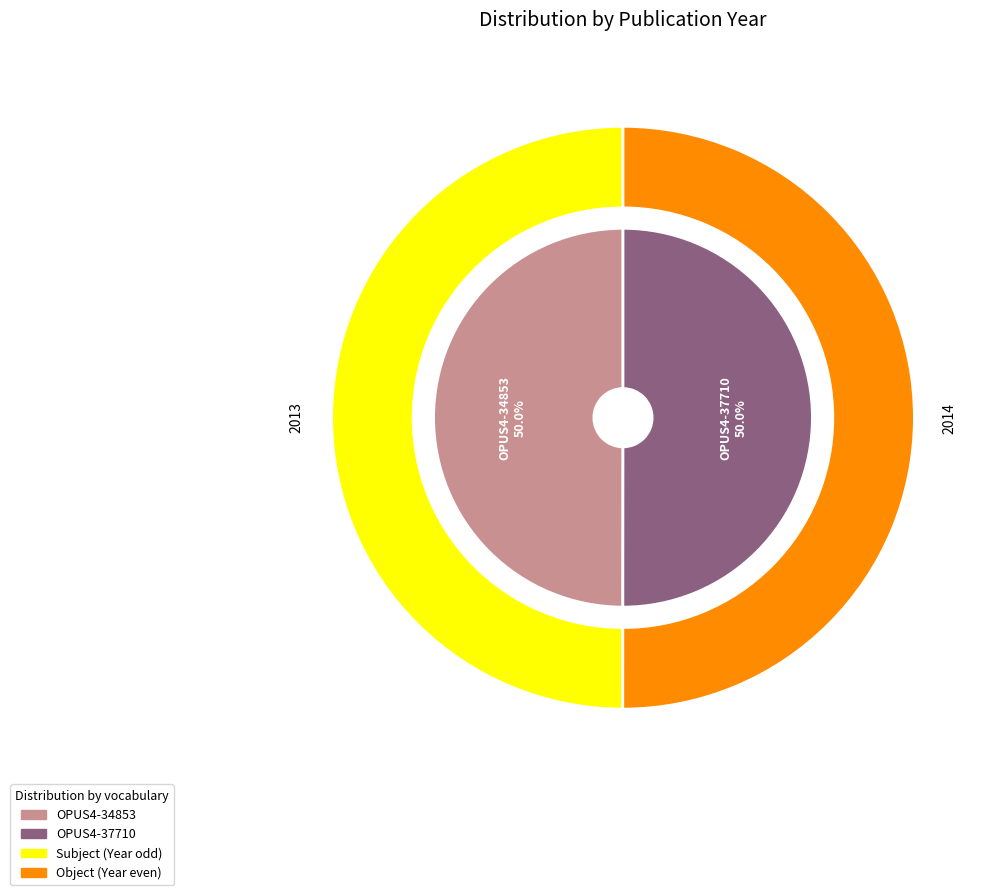

To the nearest percent, what percentage of the pie is OPUS4-34853?

50%